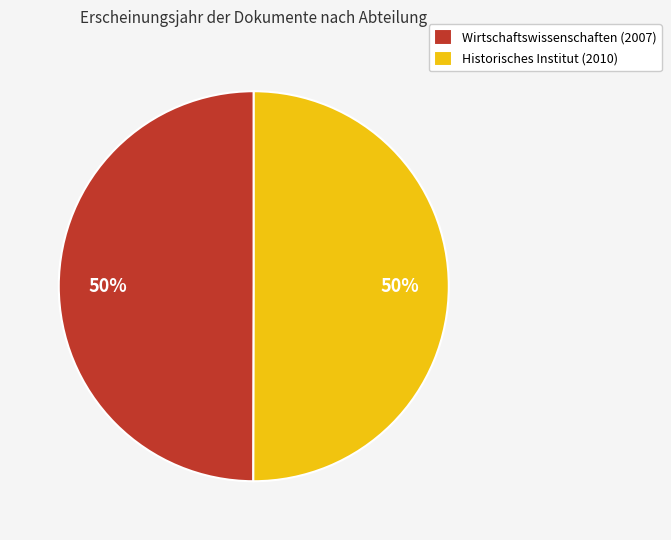

To the nearest percent, what portion does Historisches Institut (2010) represent?

50%